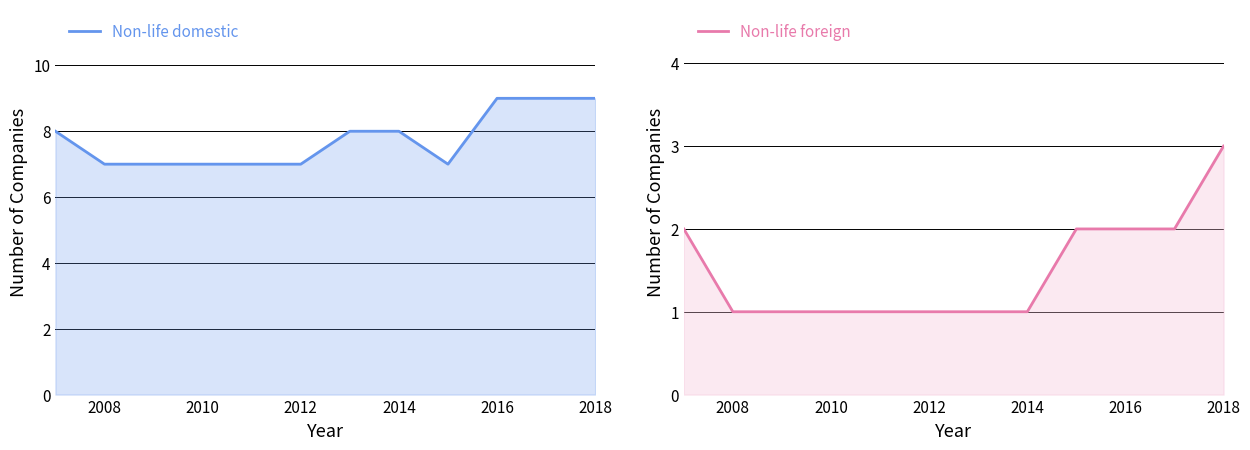

Reading left to right, extract all data points from this chart.

Non-life domestic: 8	7	7	7	7	7	8	8	7	9	9	9
Non-life foreign: 2	1	1	1	1	1	1	1	2	2	2	3